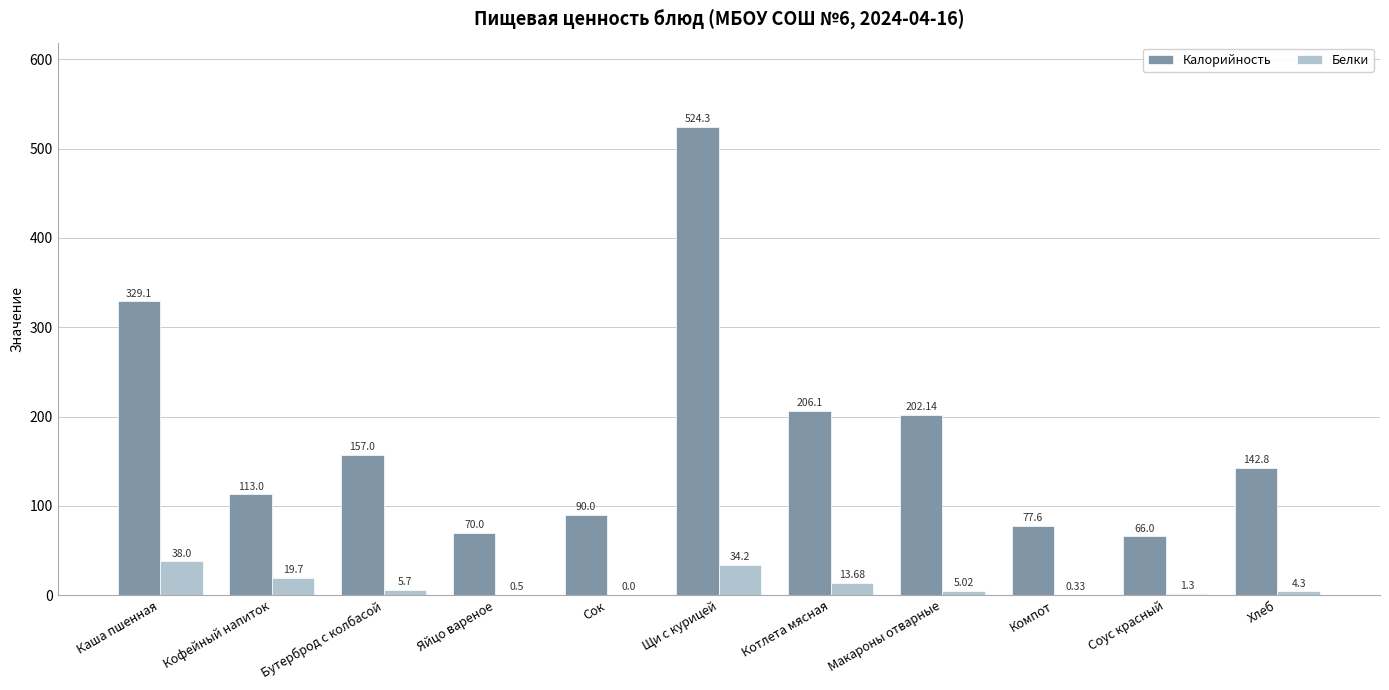

Which series changed the most between Кофейный напиток and Макароны отварные?

Калорийность